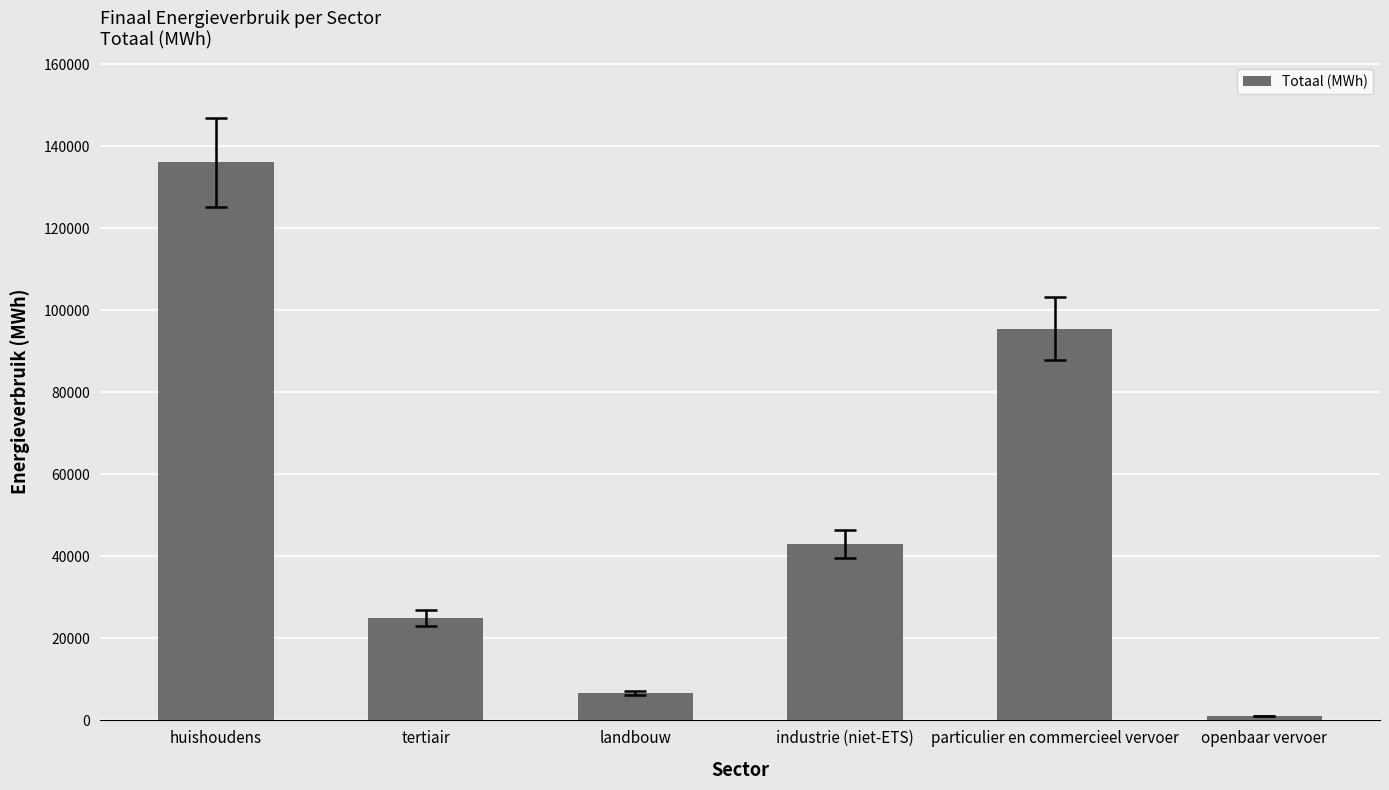

Reading right to left, extract all data points from this chart.

1097.7	95476.7	43067.4	6705.6	24917.8	136098.9